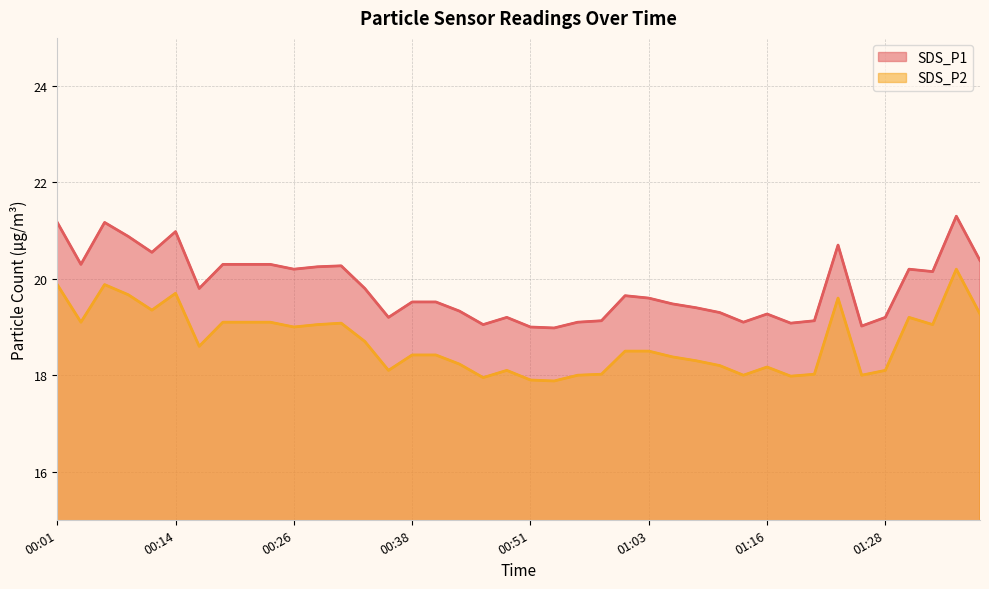

Is it true that SDS_P2 equals 12.4 at 37?

False